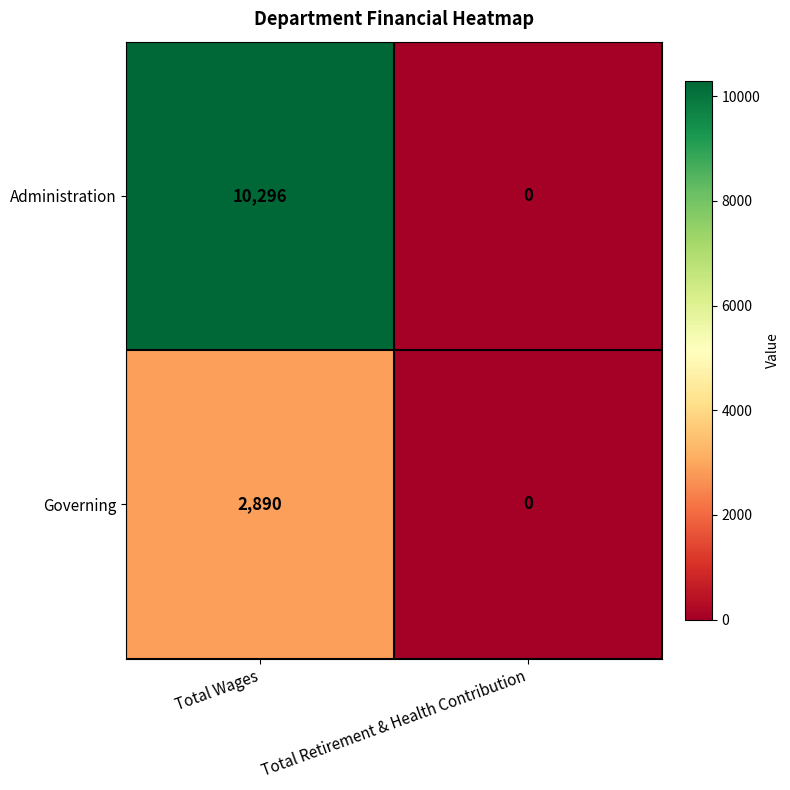

Is it true that Governing equals 1345 at Total Wages?

False